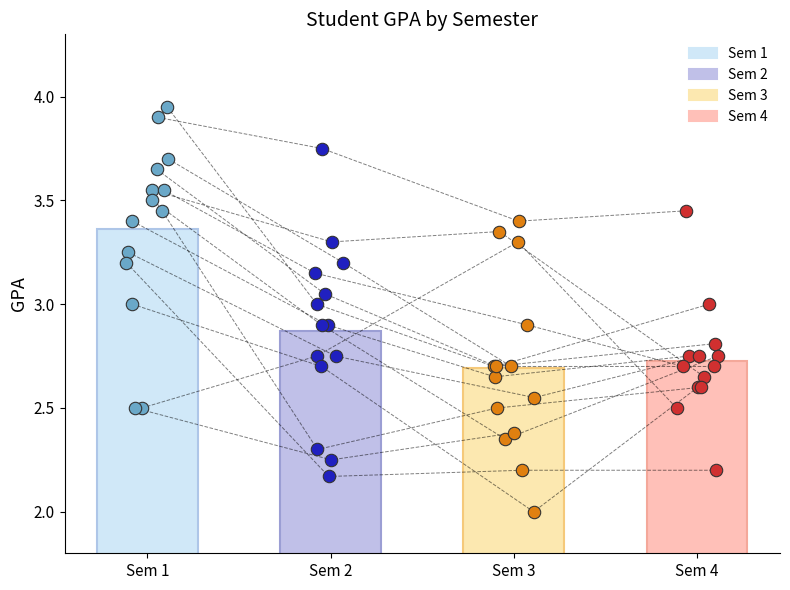

Which series contains the lowest Y value?

Sem3 GPA